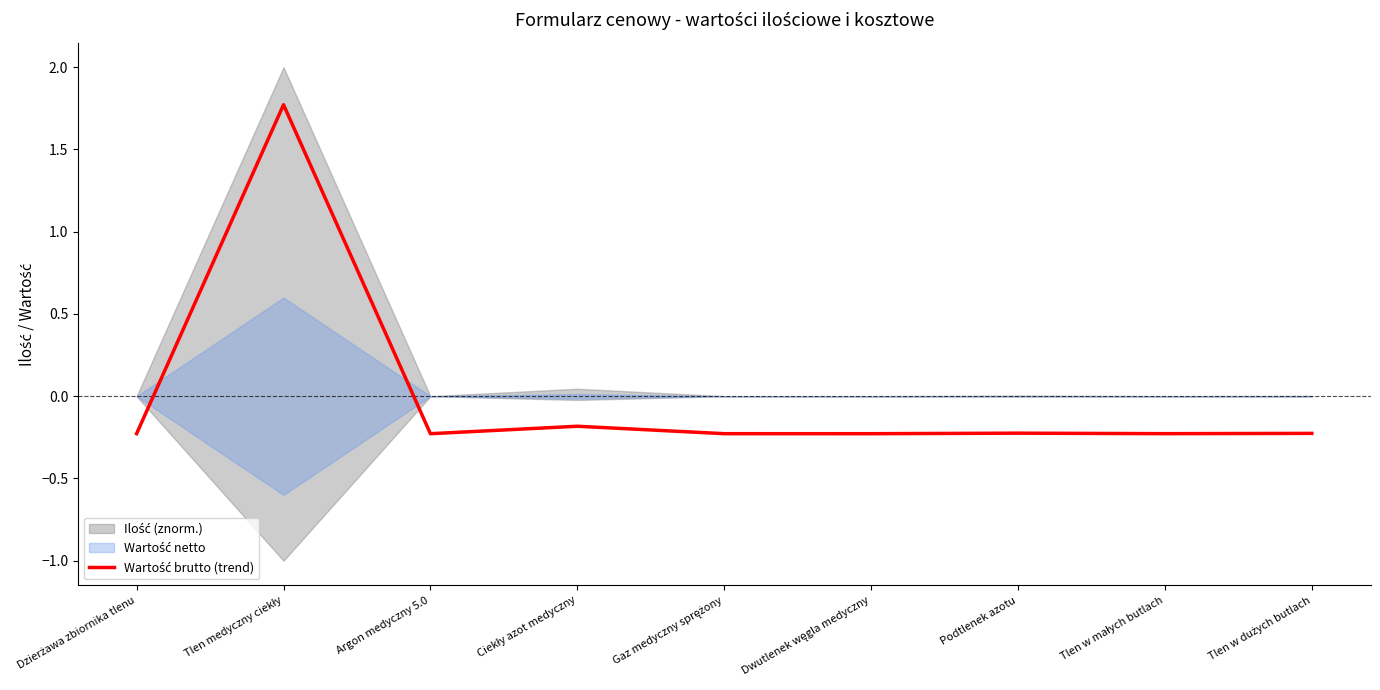

The chart shows a value of -0.3 at Gaz medyczny sprężony. True or false?

False